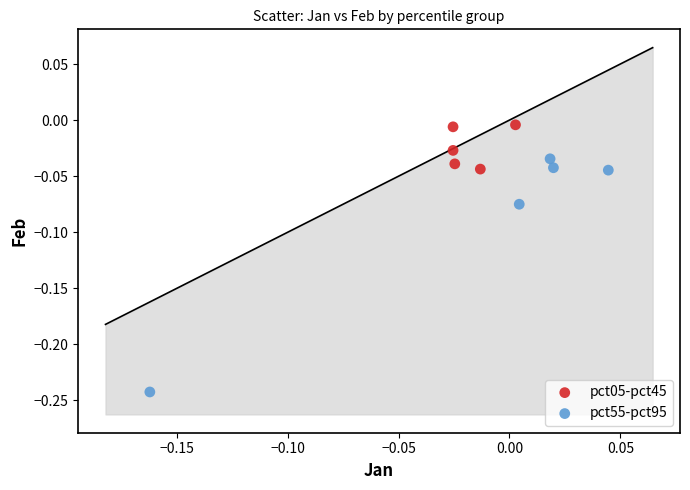

Which series has the largest Y range (max minus min)?

pct55-pct95